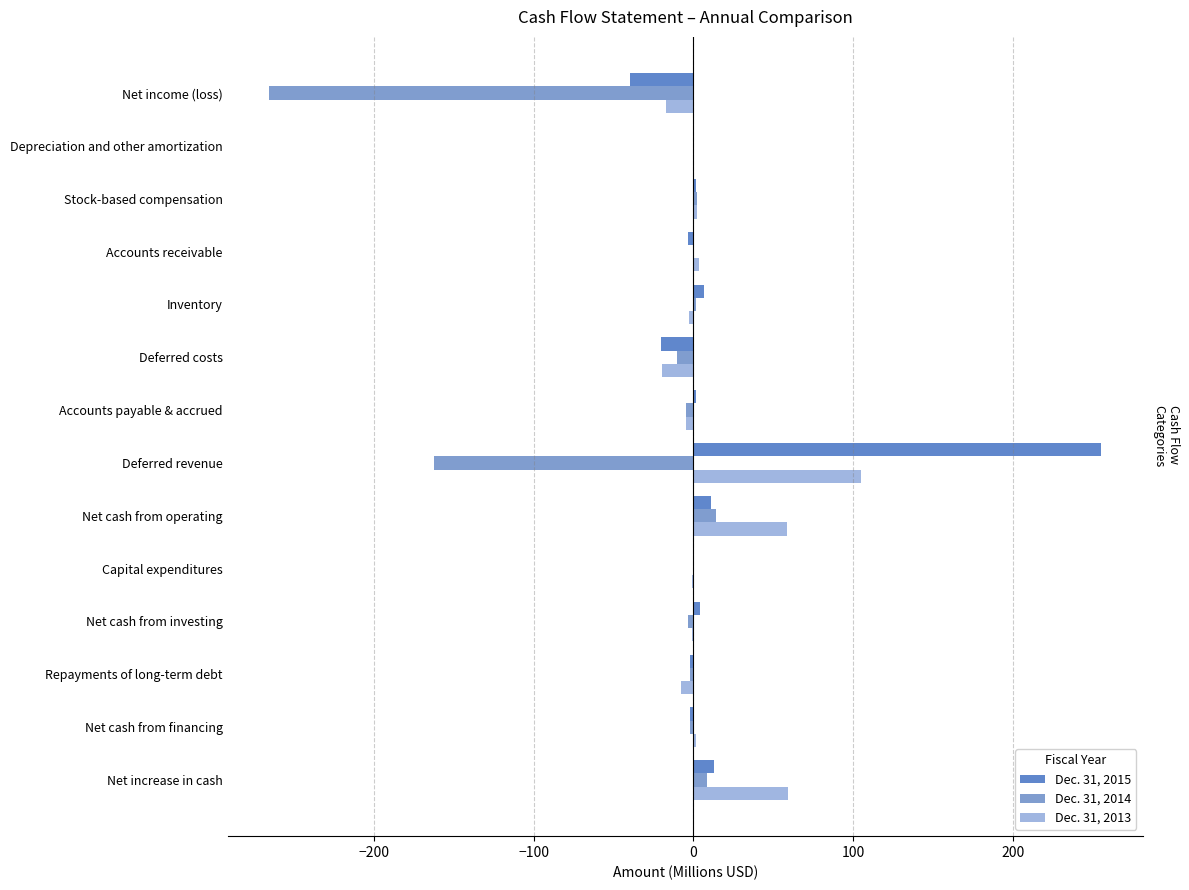

At which category is the sum across all series the highest?

Deferred revenue